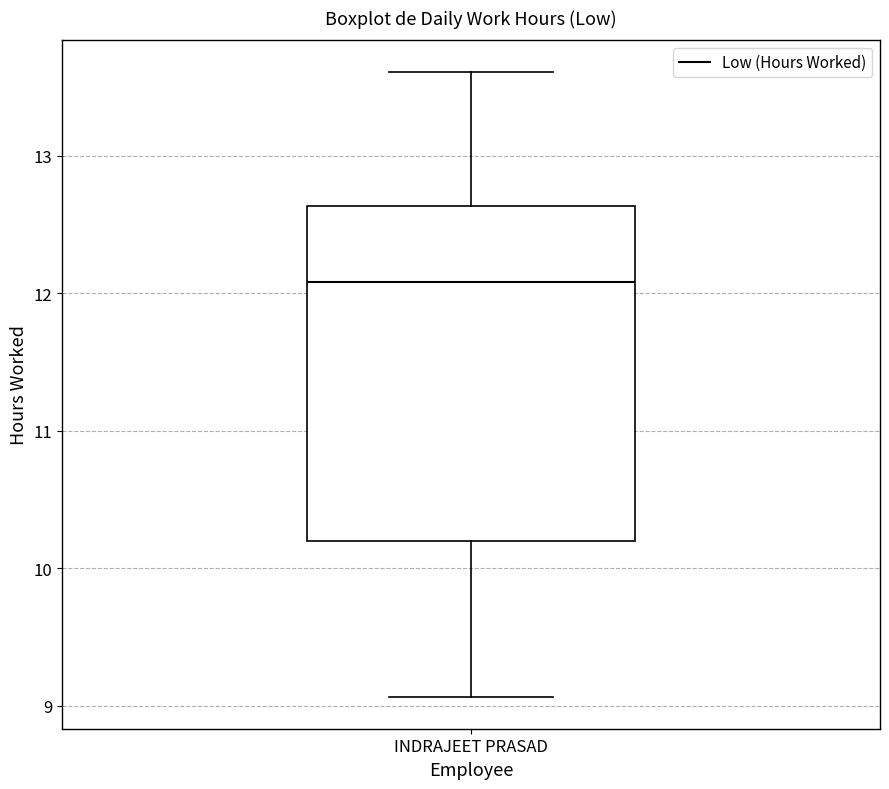

Read this box plot against the y-axis: the position of the median line, the range covered by the box, and the ends of both whiskers. The values are not printed on the chart, so give them approximately, as read against the axis.

median 12.1, box 10.2 to 12.6, whiskers 9.1 to 13.6